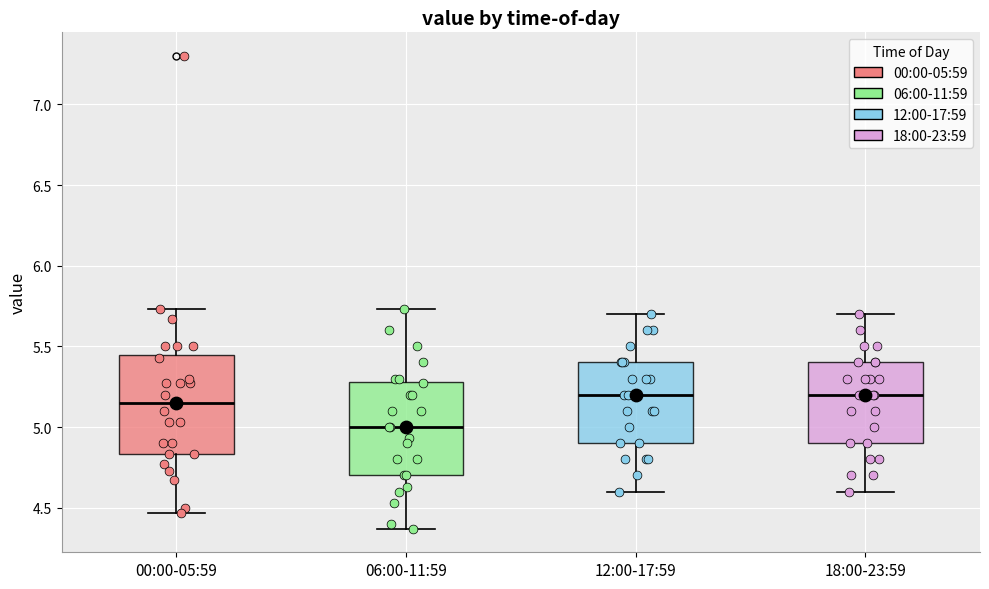

Reading left to right, transcribe this box plot: for each box, give where its median line is, the range the box spans, and where its two whiskers end, as read against the y-axis. The values are not printed on the chart, so give them approximately, as read against the axis.

00:00-05:59: median 5.15, box 4.85 to 5.45, whiskers 4.45 to 5.75
06:00-11:59: median 5.00, box 4.70 to 5.30, whiskers 4.35 to 5.75
12:00-17:59: median 5.20, box 4.90 to 5.40, whiskers 4.60 to 5.70
18:00-23:59: median 5.20, box 4.90 to 5.40, whiskers 4.60 to 5.70